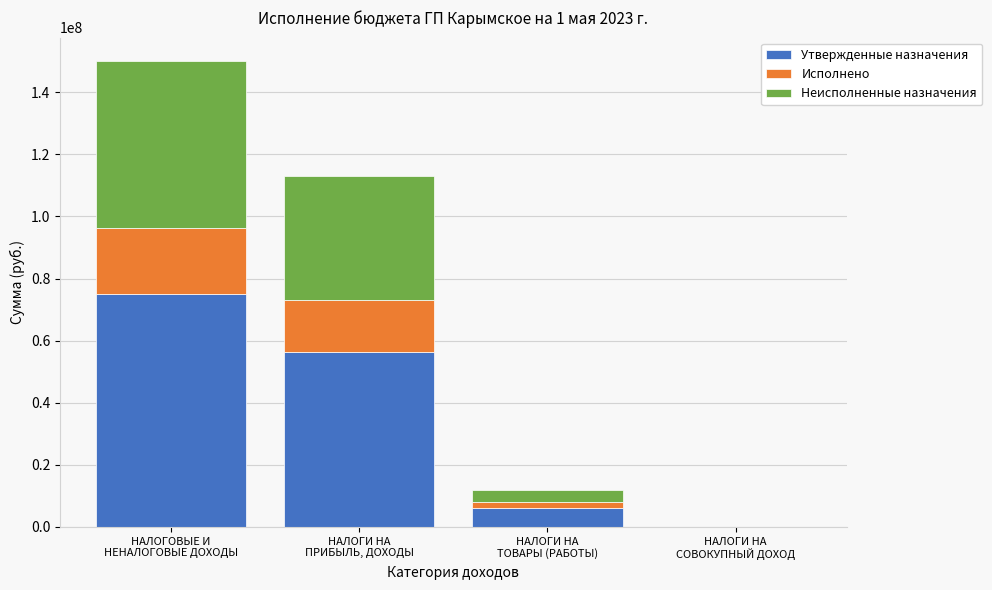

What is the sum of all Утвержденные назначения values?

137577580.0